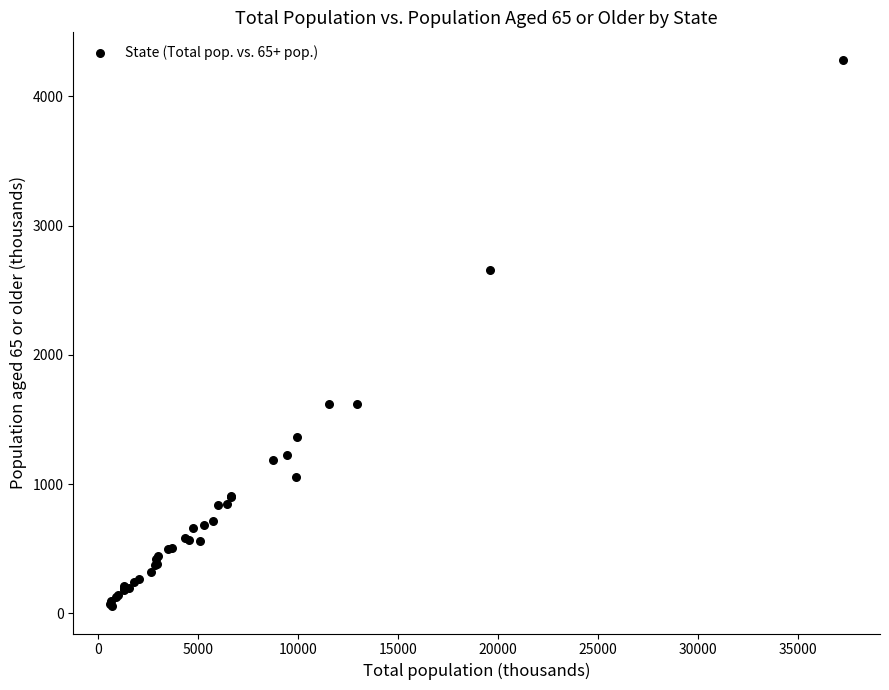

What Y value in the scatter plot is closest to 2170?

2659